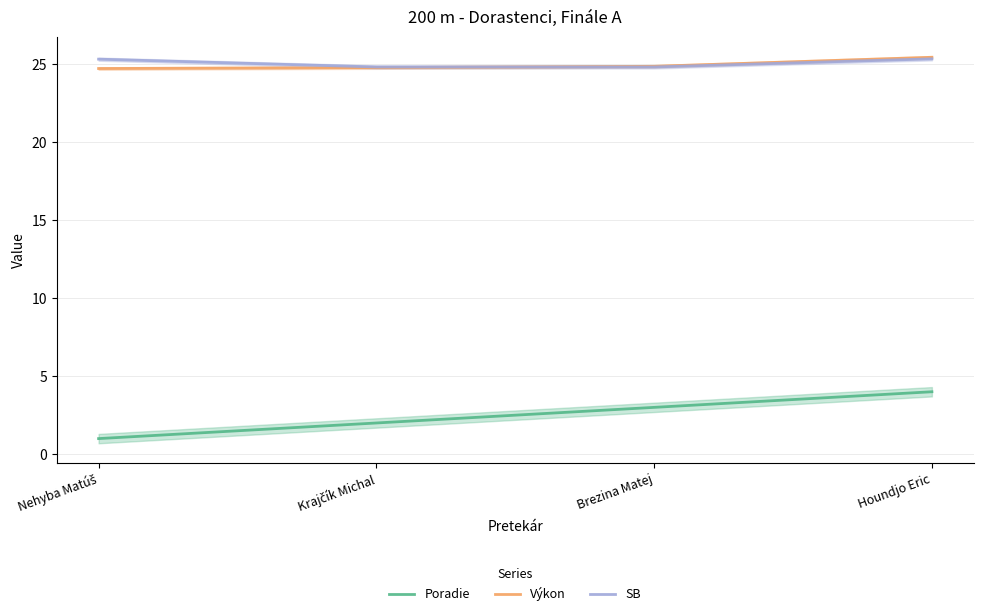

What is the difference between the Výkon values at Brezina Matej and Krajčík Michal?

0.1